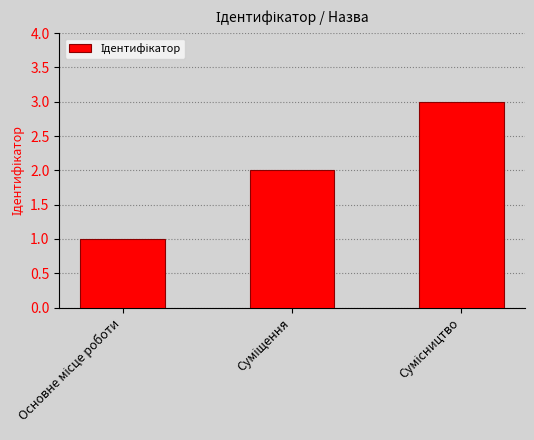

What is the greatest value displayed?

3